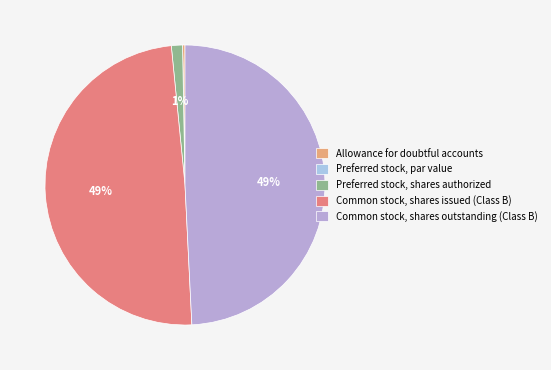

To the nearest percent, what is the difference between the largest and smallest slice percentages?

49%